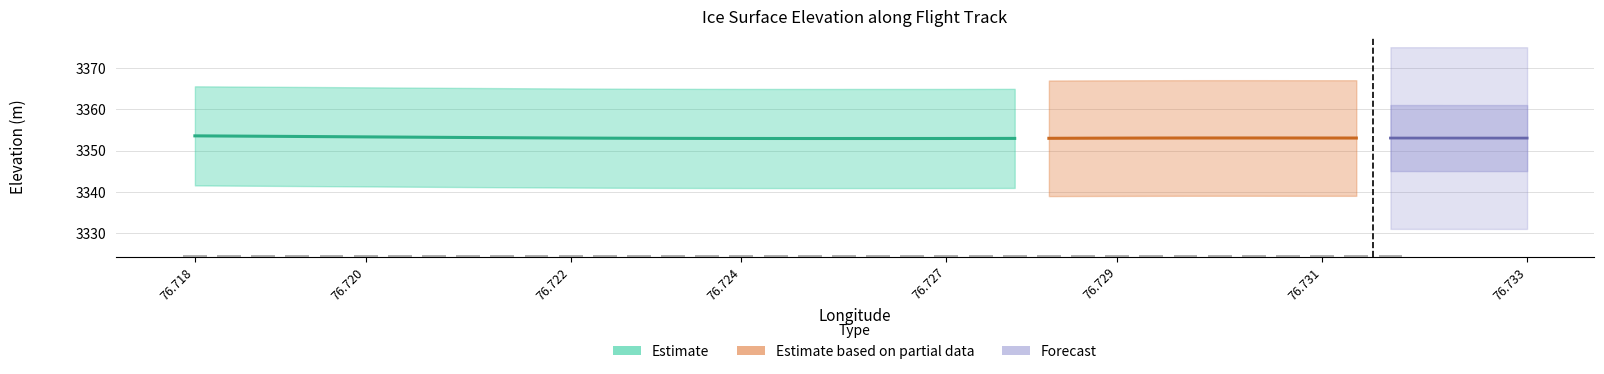

At how many categories does at least one series exceed 2583?

40